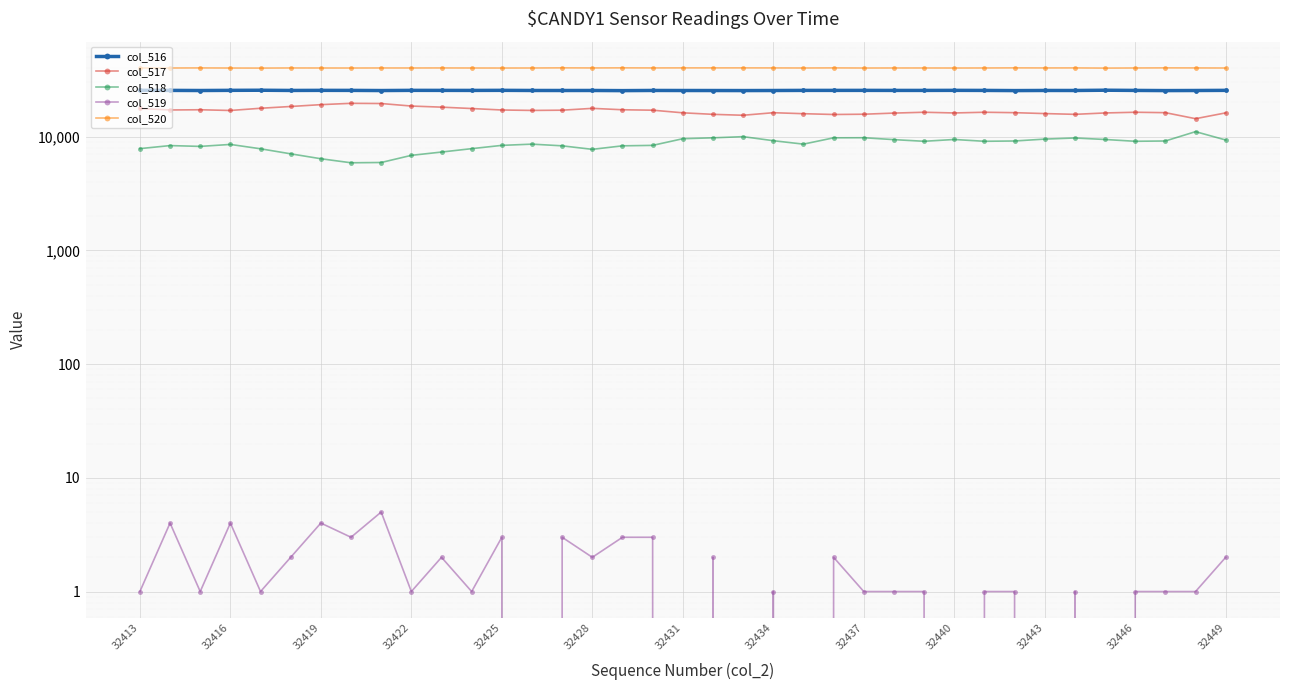

Which series has the largest total across all categories?

col_520